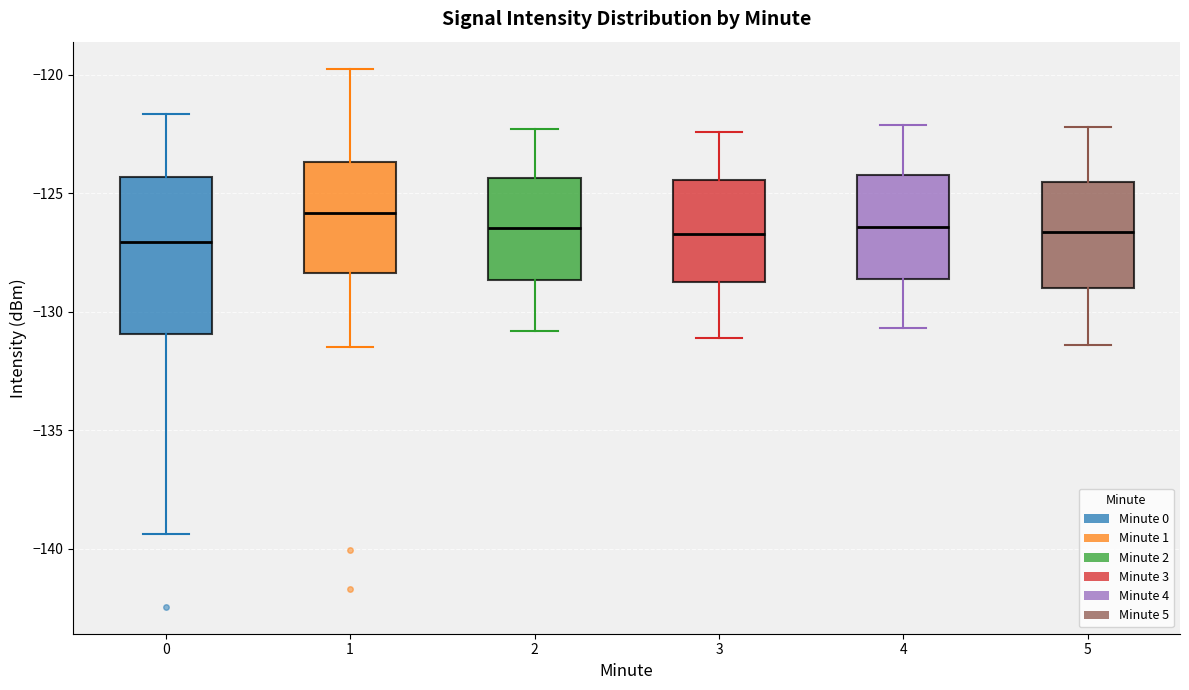

Which box is the tallest, from its lower edge to its upper edge?

0